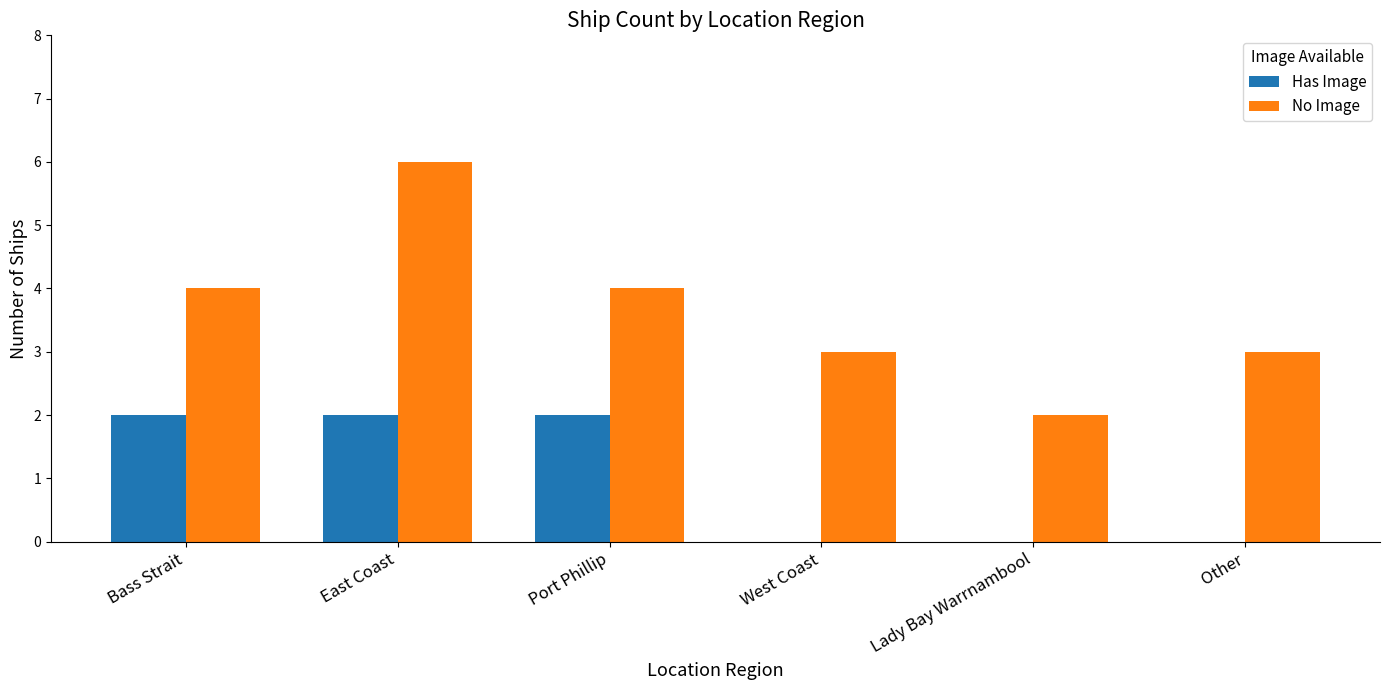

Read the No Image value at Other.

3